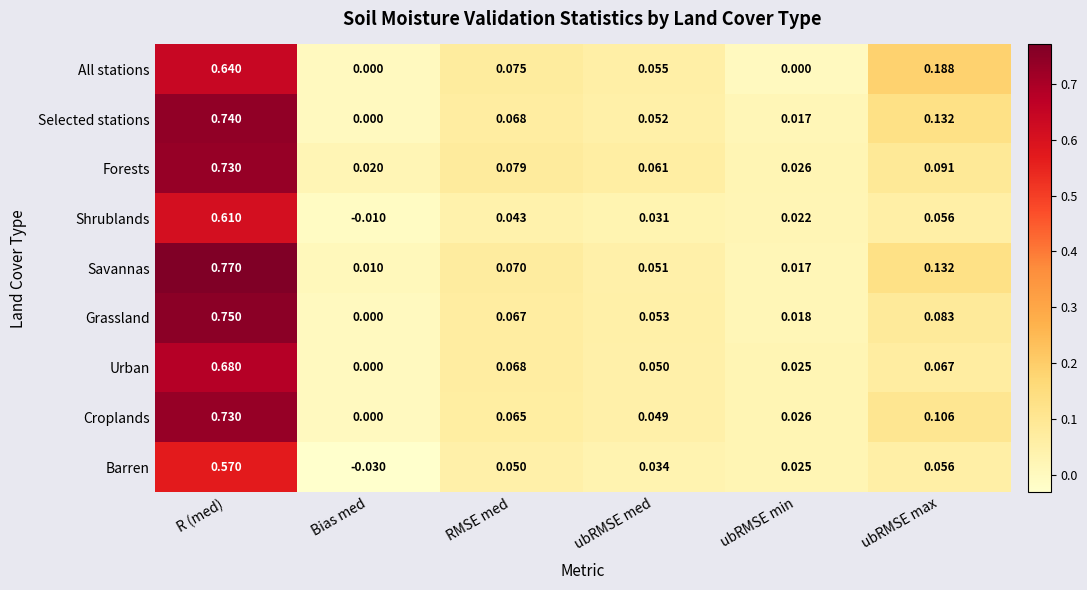

List the labels in order of Barren value, smallest first.

Bias med, ubRMSE min, ubRMSE med, RMSE med, ubRMSE max, R (med)